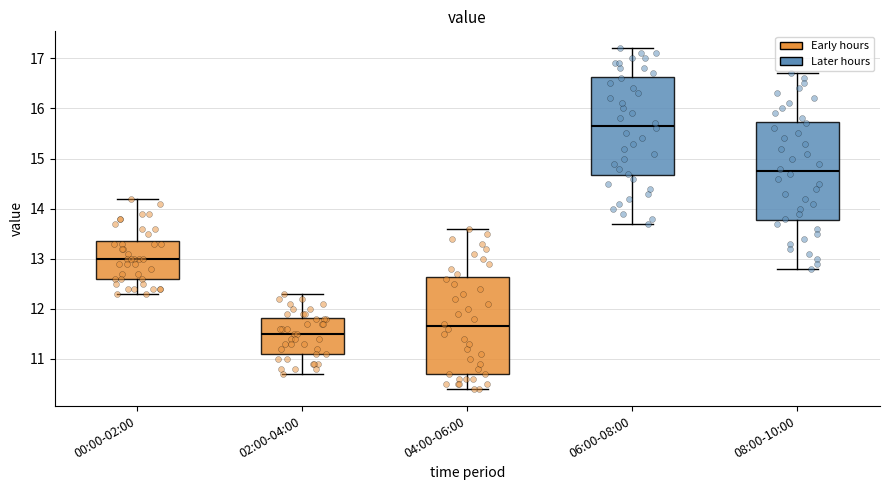

Reading left to right, read every box against the y-axis: the position of its median line, the range the box covers, and the ends of its whiskers. The values are not printed on the chart, so give them approximately, as read against the axis.

00:00-02:00: median 13.0, box 12.6 to 13.4, whiskers 12.3 to 14.2
02:00-04:00: median 11.5, box 11.1 to 11.8, whiskers 10.7 to 12.3
04:00-06:00: median 11.7, box 10.7 to 12.6, whiskers 10.4 to 13.6
06:00-08:00: median 15.7, box 14.7 to 16.6, whiskers 13.7 to 17.2
08:00-10:00: median 14.8, box 13.8 to 15.7, whiskers 12.8 to 16.7